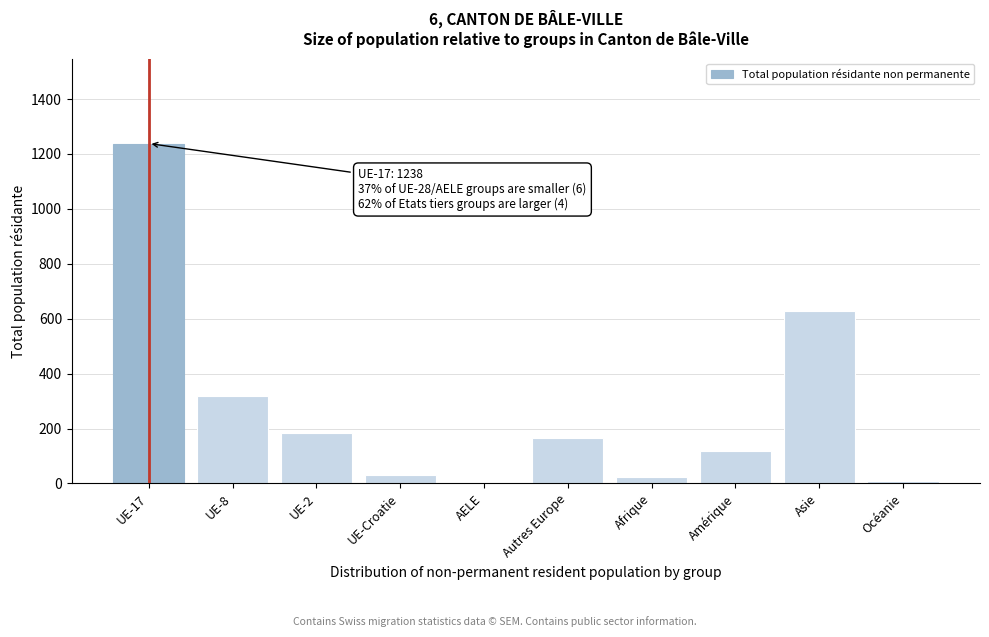

The chart shows a value of 117 at Amérique. True or false?

True